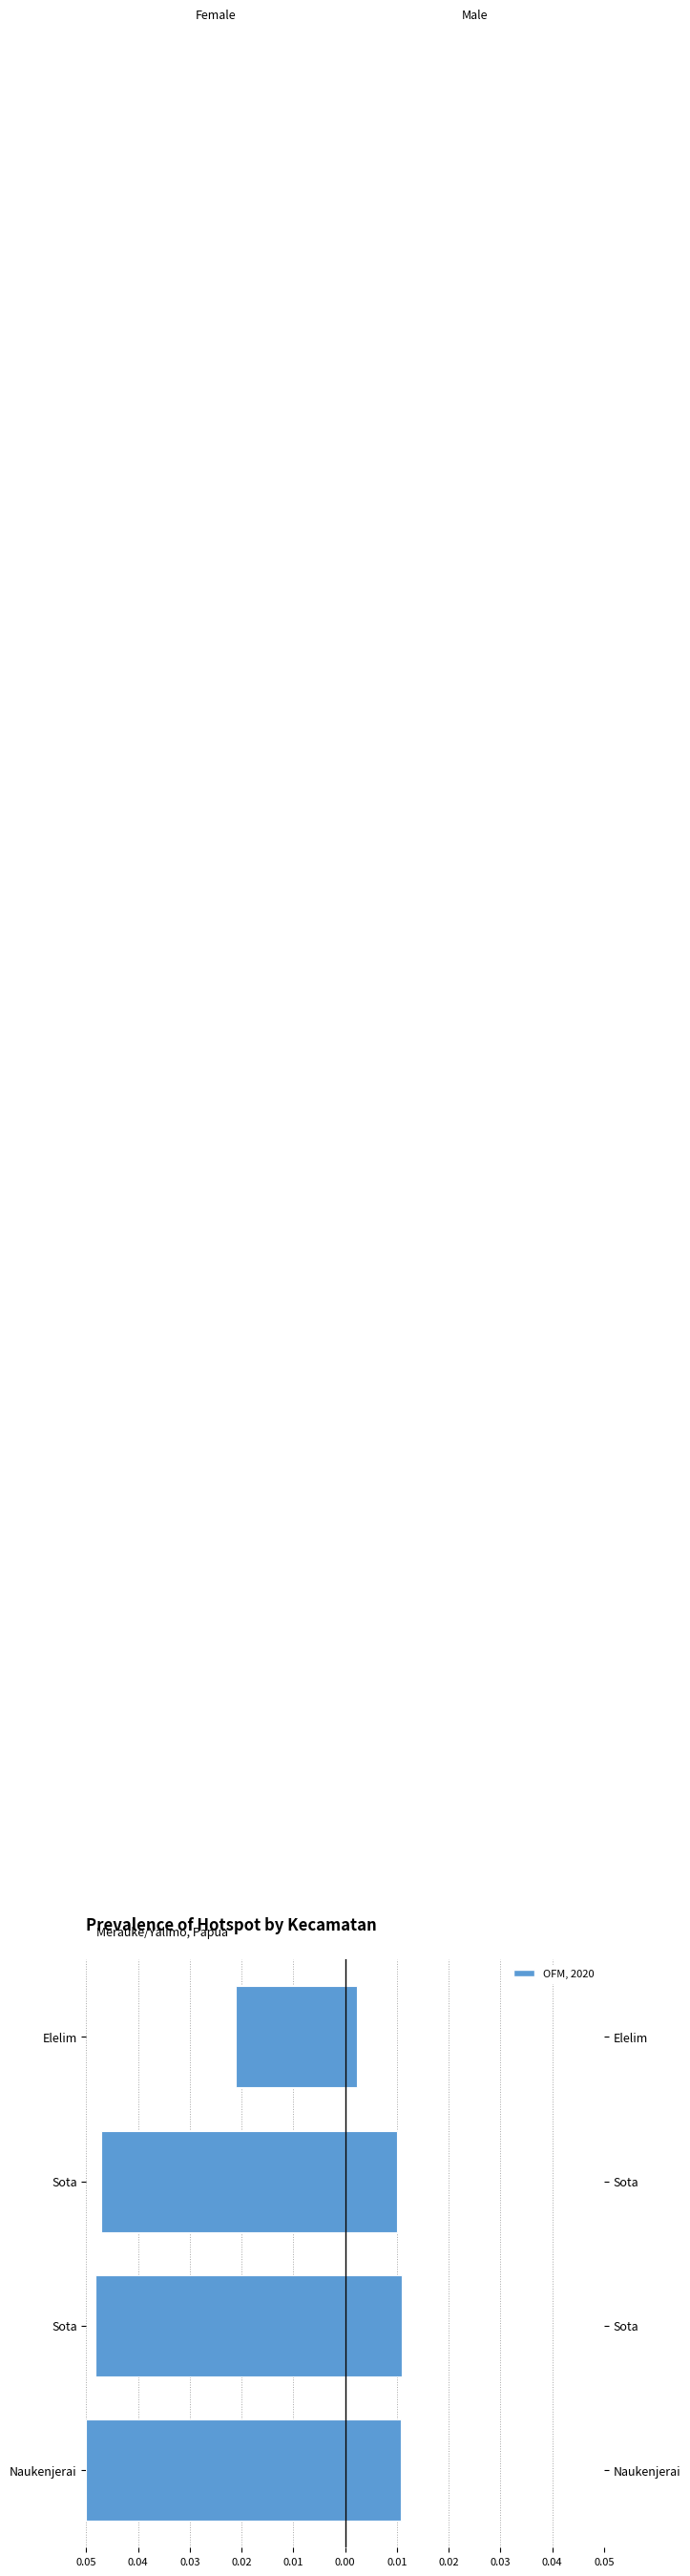

Between 0.03 and 0.05, which is larger?

0.03